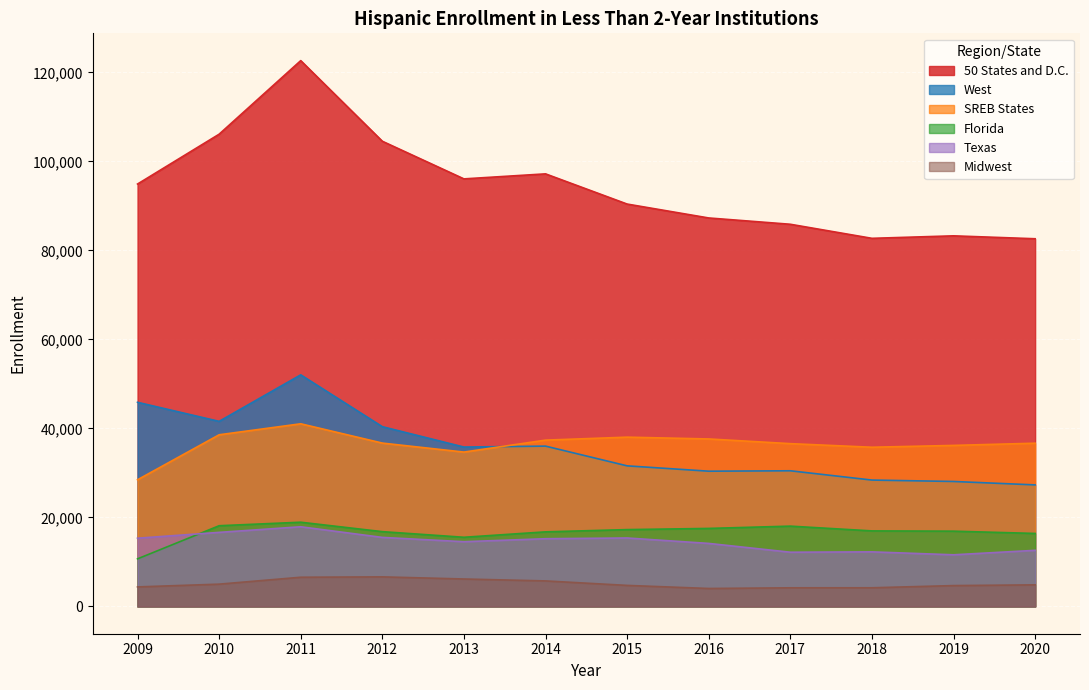

True or false: Midwest has a value of 10531 at 2011.

False